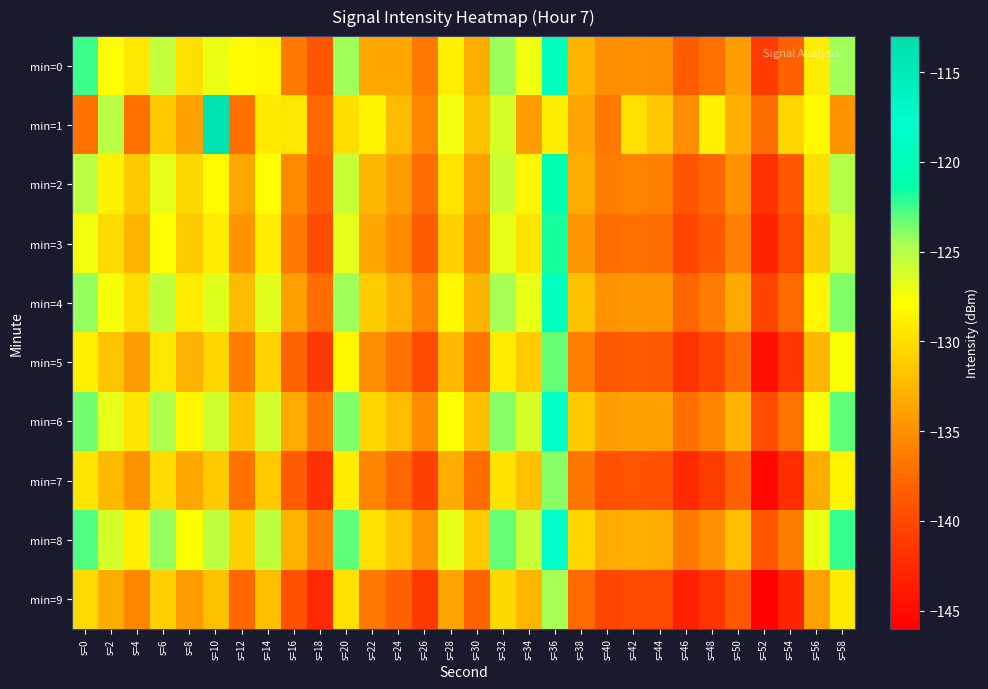

Reading left to right, transcribe all the data shown in this chart.

min=0: s=0=-122.5	s=2=-127.9	s=4=-129.3	s=6=-125.5	s=8=-129.9	s=10=-127.1	s=12=-128.0	s=14=-128.4	s=16=-136.3	s=18=-139.1	s=20=-124.5	s=22=-133.6	s=24=-133.6	s=26=-136.6	s=28=-128.8	s=30=-133.1	s=32=-124.3	s=34=-127.3	s=36=-119.4	s=38=-132.7	s=40=-135.0	s=42=-135.0	s=44=-135.2	s=46=-138.4	s=48=-137.0	s=50=-134.1	s=52=-141.1	s=54=-138.2	s=56=-129.1	s=58=-124.4
min=1: s=0=-136.9	s=2=-125.2	s=4=-137.1	s=6=-131.3	s=8=-133.9	s=10=-113.9	s=12=-137.0	s=14=-129.2	s=16=-129.3	s=18=-137.5	s=20=-130.0	s=22=-128.5	s=24=-132.1	s=26=-135.6	s=28=-127.3	s=30=-131.8	s=32=-126.4	s=34=-134.2	s=36=-128.9	s=38=-133.7	s=40=-136.5	s=42=-129.8	s=44=-131.4	s=46=-135.1	s=48=-128.6	s=50=-132.9	s=52=-137.3	s=54=-130.5	s=56=-128.1	s=58=-134.7
min=2: s=0=-125.3	s=2=-128.7	s=4=-131.2	s=6=-126.8	s=8=-130.4	s=10=-128.1	s=12=-133.5	s=14=-127.9	s=16=-135.2	s=18=-138.6	s=20=-125.7	s=22=-132.4	s=24=-134.1	s=26=-137.3	s=28=-129.6	s=30=-133.9	s=32=-125.8	s=34=-128.4	s=36=-120.5	s=38=-133.2	s=40=-136.1	s=42=-135.8	s=44=-136.0	s=46=-139.1	s=48=-137.7	s=50=-134.8	s=52=-141.9	s=54=-138.9	s=56=-129.8	s=58=-125.1
min=3: s=0=-127.4	s=2=-130.2	s=4=-132.6	s=6=-127.9	s=8=-131.3	s=10=-129.0	s=12=-134.7	s=14=-129.1	s=16=-136.4	s=18=-139.8	s=20=-126.9	s=22=-133.6	s=24=-135.3	s=26=-138.5	s=28=-130.8	s=30=-135.1	s=32=-127.0	s=34=-129.6	s=36=-121.7	s=38=-134.4	s=40=-137.3	s=42=-137.0	s=44=-137.2	s=46=-140.3	s=48=-138.9	s=50=-136.0	s=52=-143.1	s=54=-140.1	s=56=-131.0	s=58=-126.3
min=4: s=0=-124.1	s=2=-127.5	s=4=-130.0	s=6=-125.4	s=8=-129.0	s=10=-126.7	s=12=-132.2	s=14=-126.7	s=16=-133.9	s=18=-137.3	s=20=-124.4	s=22=-131.1	s=24=-132.8	s=26=-135.9	s=28=-128.3	s=30=-132.6	s=32=-124.5	s=34=-127.0	s=36=-119.1	s=38=-131.8	s=40=-134.7	s=42=-134.4	s=44=-134.6	s=46=-137.7	s=48=-136.3	s=50=-133.3	s=52=-140.4	s=54=-137.4	s=56=-128.4	s=58=-123.7
min=5: s=0=-128.8	s=2=-131.6	s=4=-134.1	s=6=-129.3	s=8=-132.8	s=10=-130.5	s=12=-136.2	s=14=-130.6	s=16=-137.9	s=18=-141.3	s=20=-128.4	s=22=-135.1	s=24=-136.8	s=26=-139.9	s=28=-132.3	s=30=-136.6	s=32=-129.0	s=34=-131.1	s=36=-123.2	s=38=-136.0	s=40=-138.8	s=42=-138.5	s=44=-138.7	s=46=-141.8	s=48=-140.4	s=50=-137.5	s=52=-144.6	s=54=-141.6	s=56=-132.5	s=58=-127.8
min=6: s=0=-123.5	s=2=-126.9	s=4=-129.4	s=6=-124.8	s=8=-128.4	s=10=-126.1	s=12=-131.6	s=14=-126.1	s=16=-133.3	s=18=-136.7	s=20=-123.8	s=22=-130.5	s=24=-132.2	s=26=-135.3	s=28=-127.7	s=30=-132.0	s=32=-123.9	s=34=-126.4	s=36=-118.5	s=38=-131.2	s=40=-134.1	s=42=-133.8	s=44=-134.0	s=46=-137.1	s=48=-135.7	s=50=-132.7	s=52=-139.8	s=54=-136.8	s=56=-127.8	s=58=-123.1
min=7: s=0=-129.5	s=2=-132.3	s=4=-134.8	s=6=-130.1	s=8=-133.5	s=10=-131.2	s=12=-136.9	s=14=-131.3	s=16=-138.6	s=18=-142.0	s=20=-129.1	s=22=-135.8	s=24=-137.5	s=26=-140.7	s=28=-133.0	s=30=-137.3	s=32=-129.7	s=34=-131.8	s=36=-123.9	s=38=-136.7	s=40=-139.5	s=42=-139.2	s=44=-139.4	s=46=-142.5	s=48=-141.1	s=50=-138.2	s=52=-145.3	s=54=-142.3	s=56=-133.2	s=58=-128.5
min=8: s=0=-122.8	s=2=-126.2	s=4=-128.7	s=6=-124.1	s=8=-127.7	s=10=-125.4	s=12=-130.9	s=14=-125.4	s=16=-132.6	s=18=-136.0	s=20=-123.1	s=22=-129.8	s=24=-131.5	s=26=-134.6	s=28=-127.0	s=30=-131.3	s=32=-123.2	s=34=-125.7	s=36=-117.8	s=38=-130.5	s=40=-133.3	s=42=-133.0	s=44=-133.2	s=46=-136.4	s=48=-135.0	s=50=-132.0	s=52=-139.1	s=54=-136.1	s=56=-127.1	s=58=-122.4
min=9: s=0=-130.2	s=2=-133.0	s=4=-135.5	s=6=-130.8	s=8=-134.2	s=10=-131.9	s=12=-137.6	s=14=-132.0	s=16=-139.3	s=18=-142.7	s=20=-129.8	s=22=-136.5	s=24=-138.2	s=26=-141.4	s=28=-133.7	s=30=-138.0	s=32=-130.4	s=34=-132.5	s=36=-124.6	s=38=-137.4	s=40=-140.2	s=42=-139.9	s=44=-140.1	s=46=-143.2	s=48=-141.8	s=50=-138.9	s=52=-146.0	s=54=-143.0	s=56=-133.9	s=58=-129.2